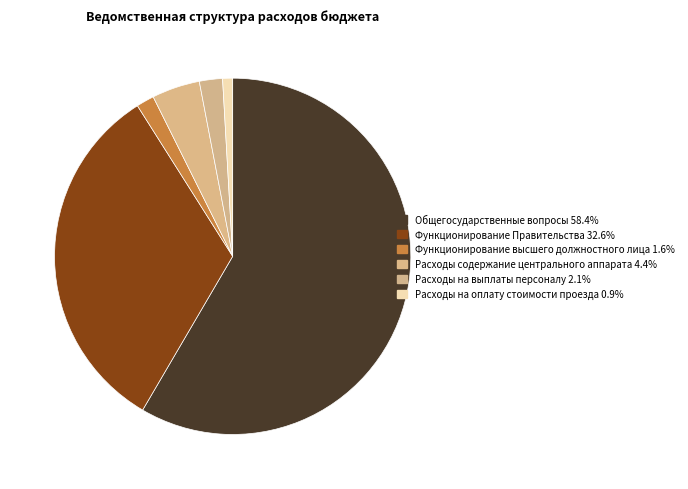

How many segments does this pie chart have?

6